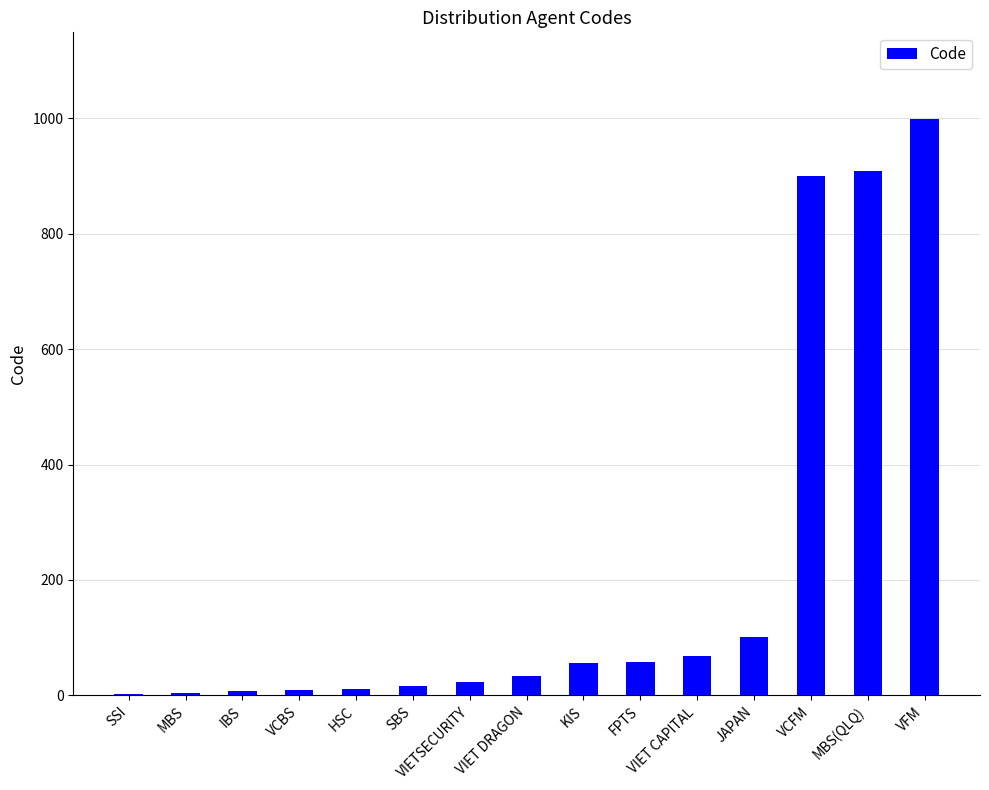

What is the sum of the values at VFM and VCFM?

1899